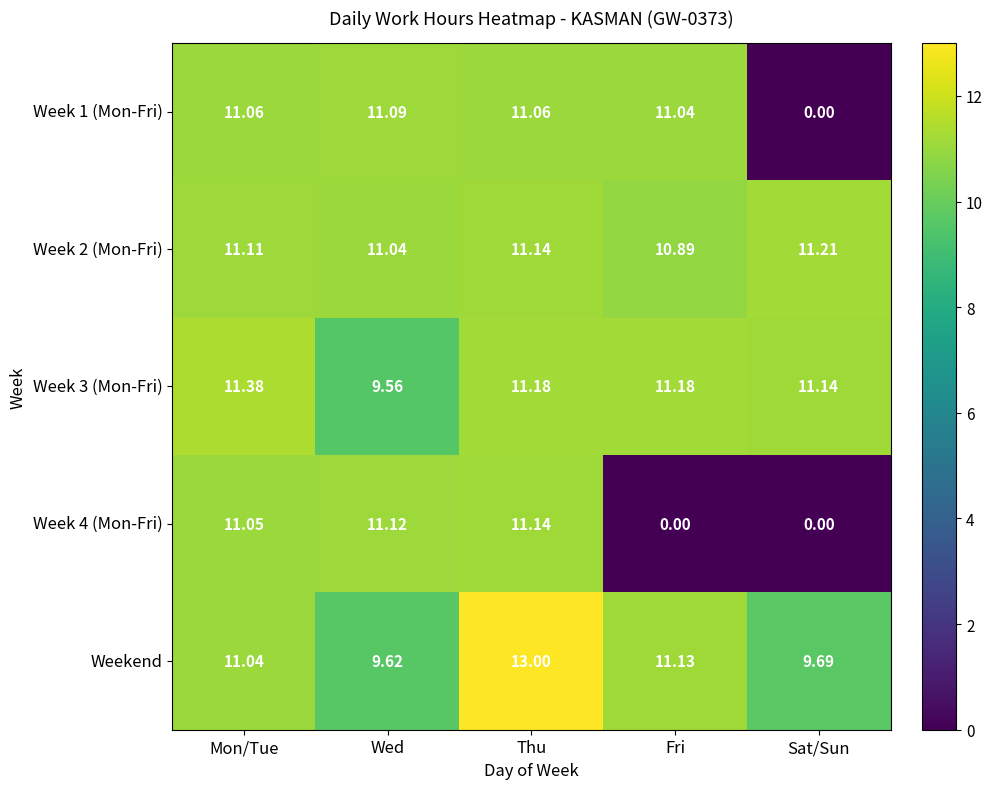

Which series has the widest spread of values?

Week 4 (Mon-Fri)